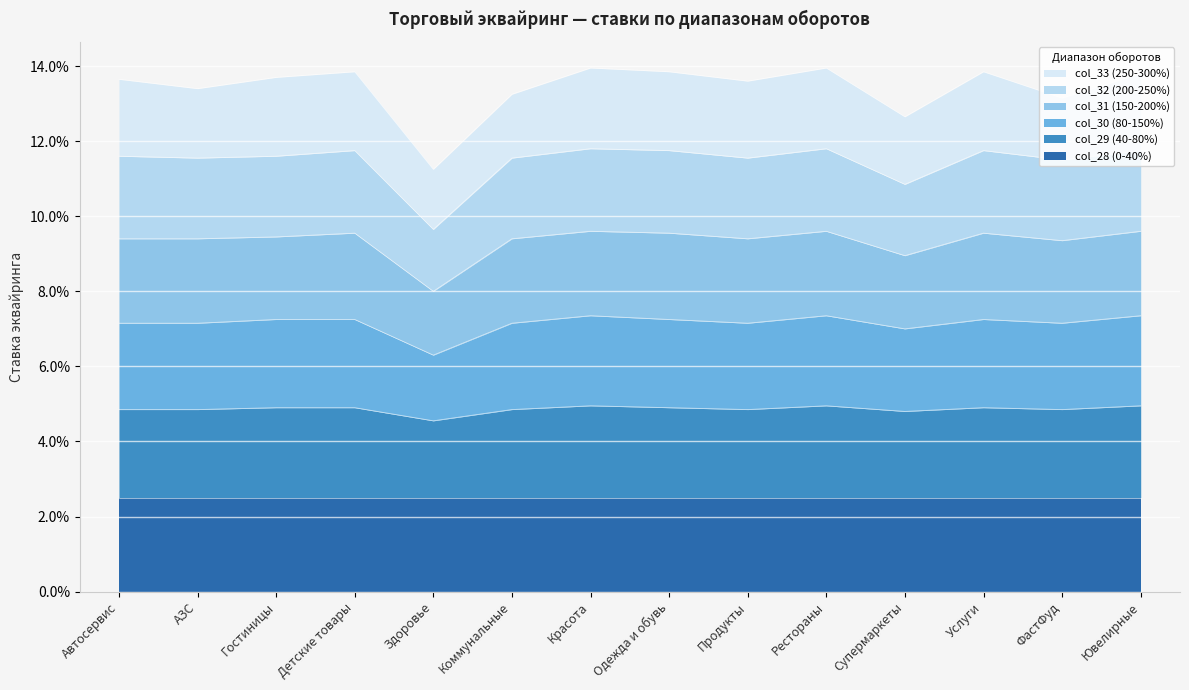

True or false: col_30 (80-150%) has a value of 0.0 at Детские товары.

False